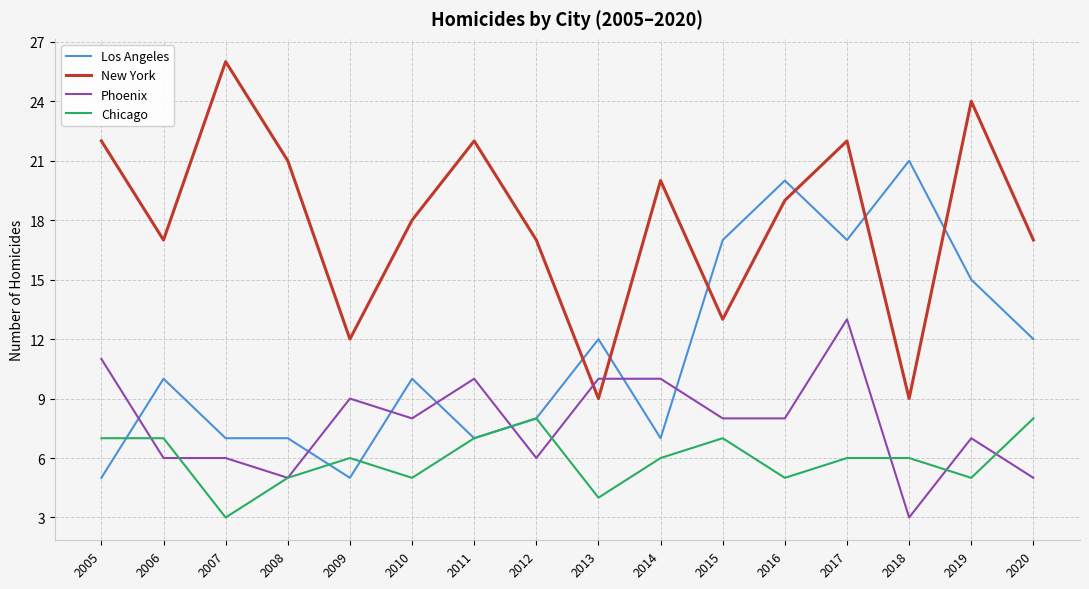

At which category does the chart reach its peak across all series?

2007